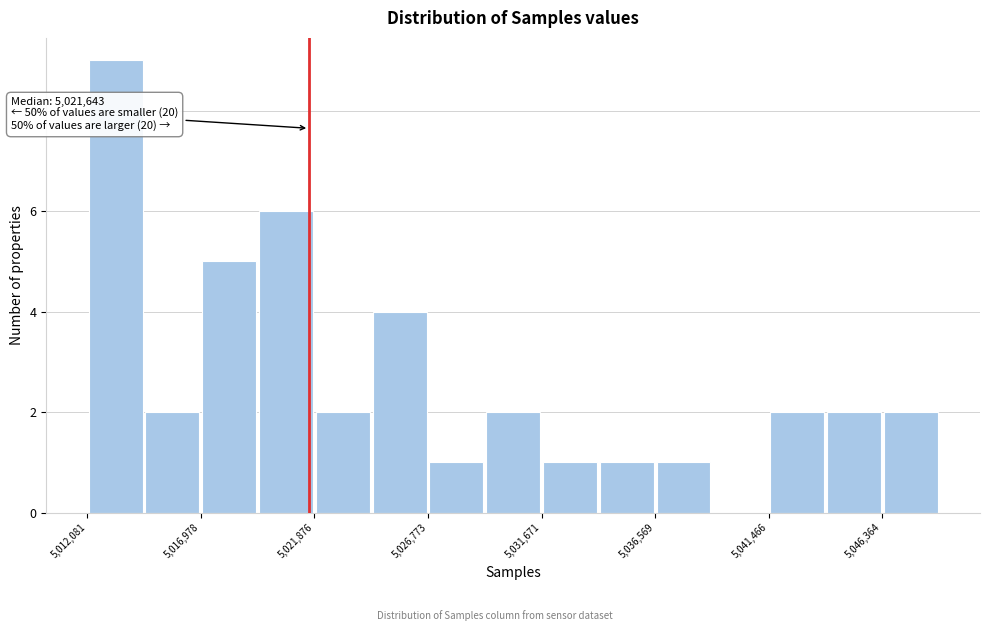

Which range on the x-axis has the tallest bar?

5012000 to 5014500